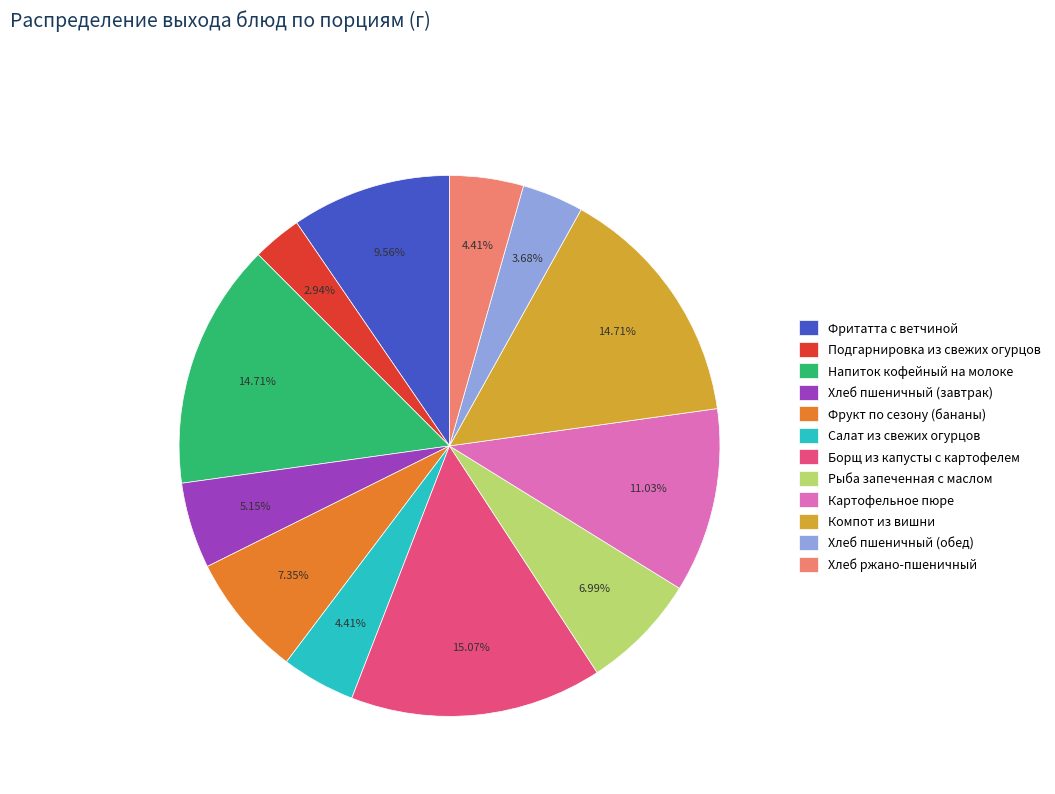

Is it true that Рыба запеченная с маслом is 1% of the pie?

False